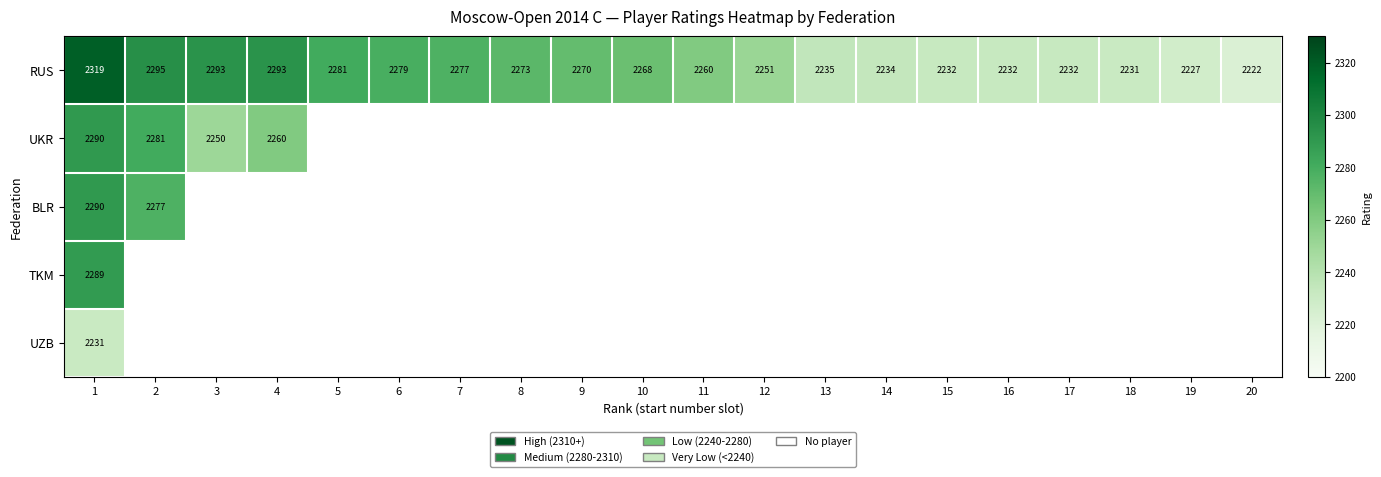

The value of RUS at 13 is 3925. True or false?

False